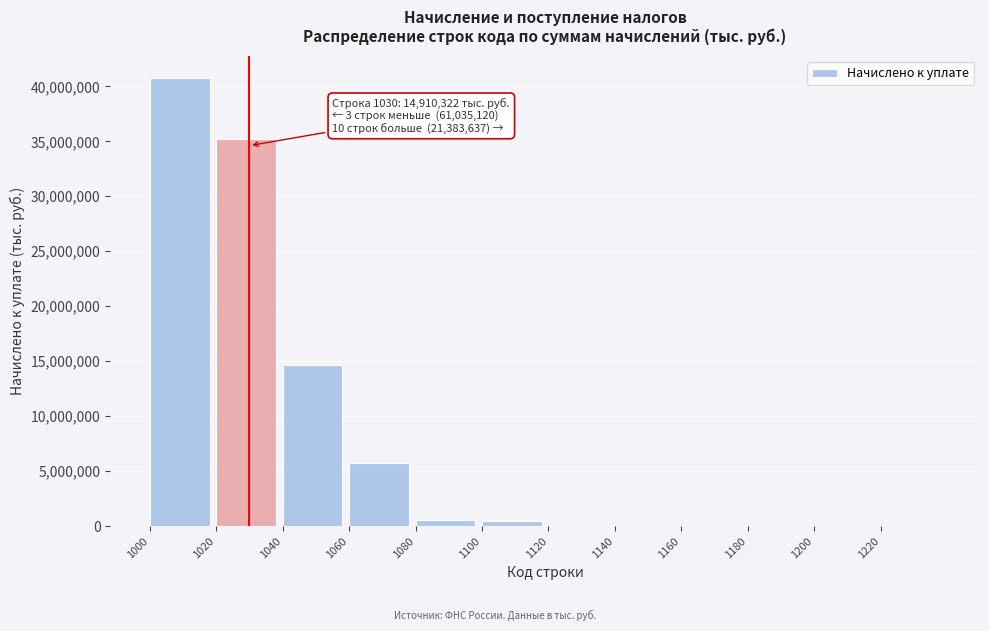

What is the change in value from 1040 to 1200?

-14614145